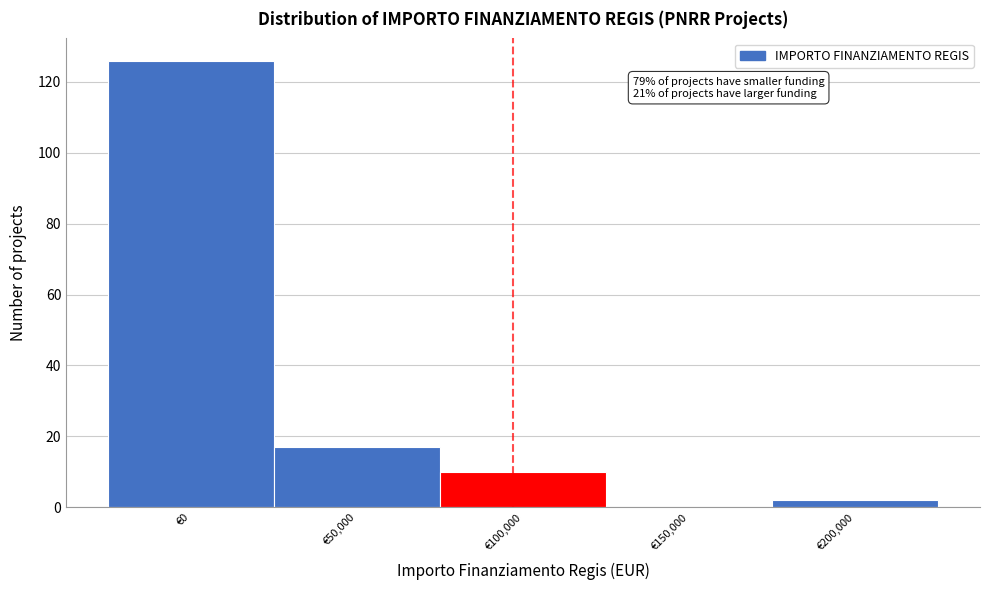

Reading right to left, extract all data points from this chart.

€200,000=2	€150,000=0	€100,000=10	€50,000=17	€0=126